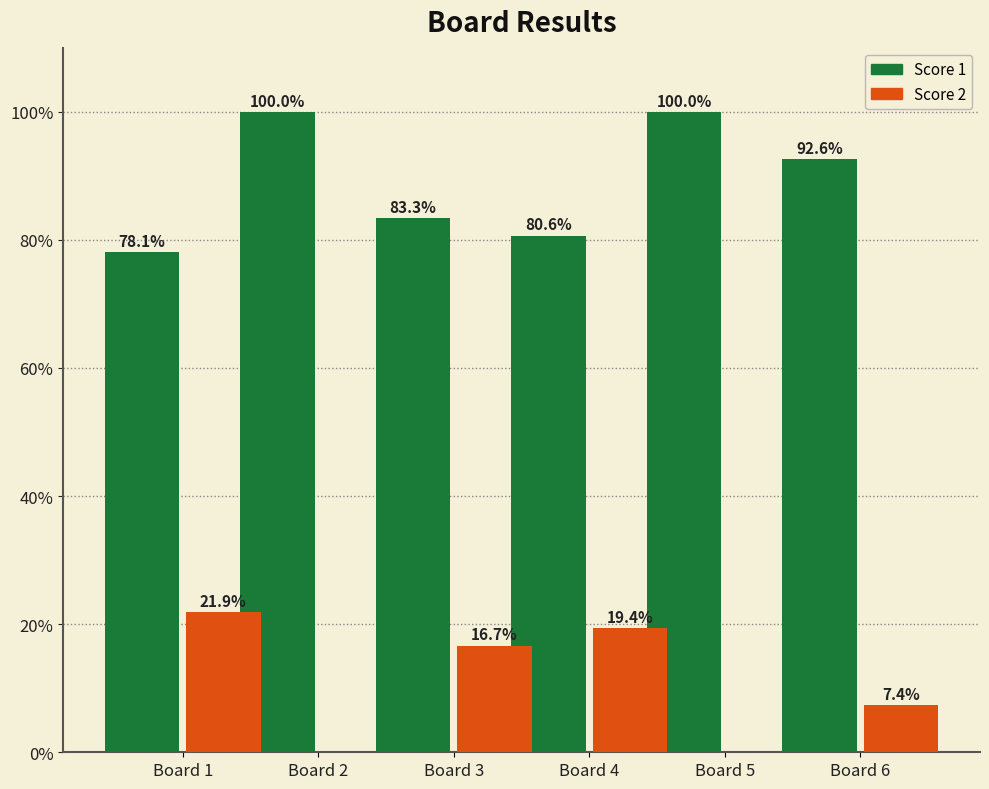

At which label is Score 2 closest to 10?

Board 6